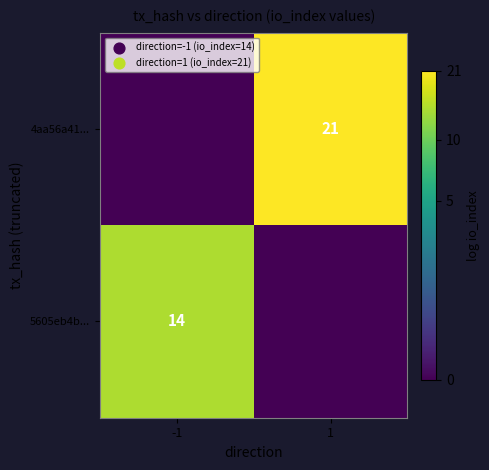

The 5605eb4b... series shows 14 at -1. True or false?

True